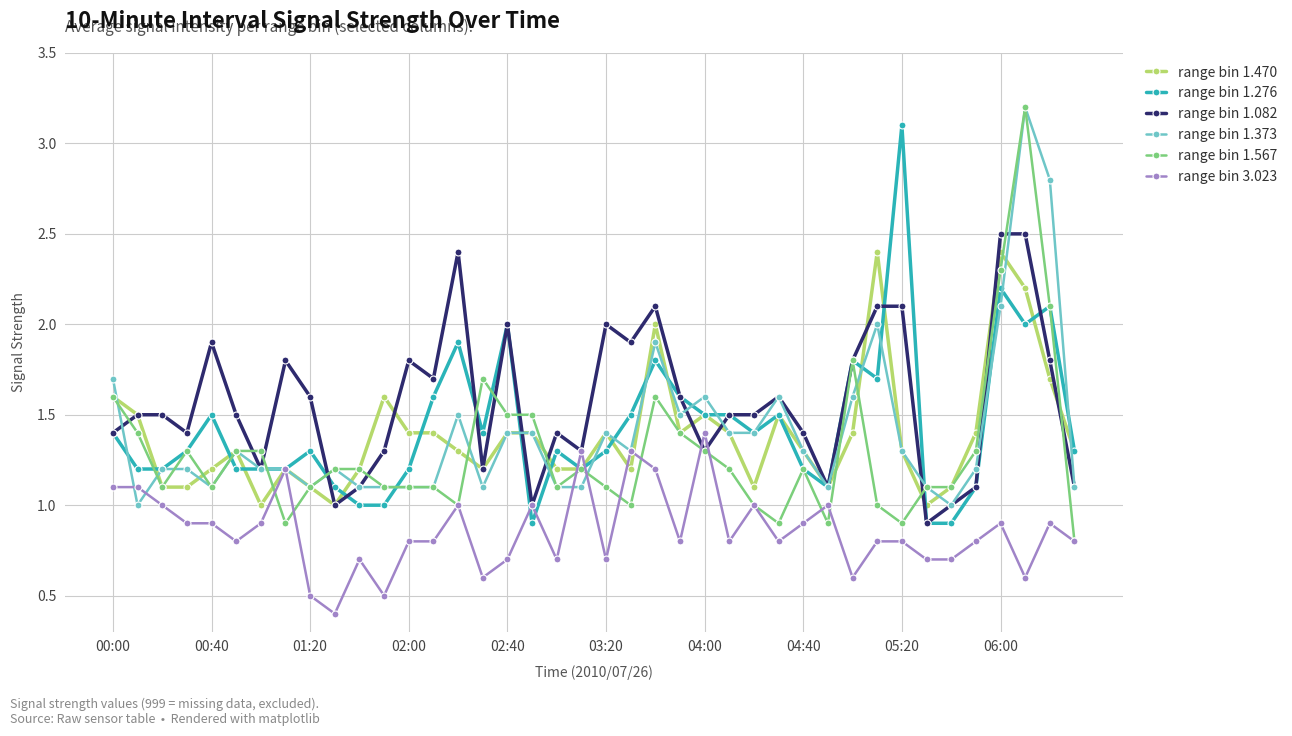

True or false: range bin 1.470 has more than 0 points higher than both neighbors.

True